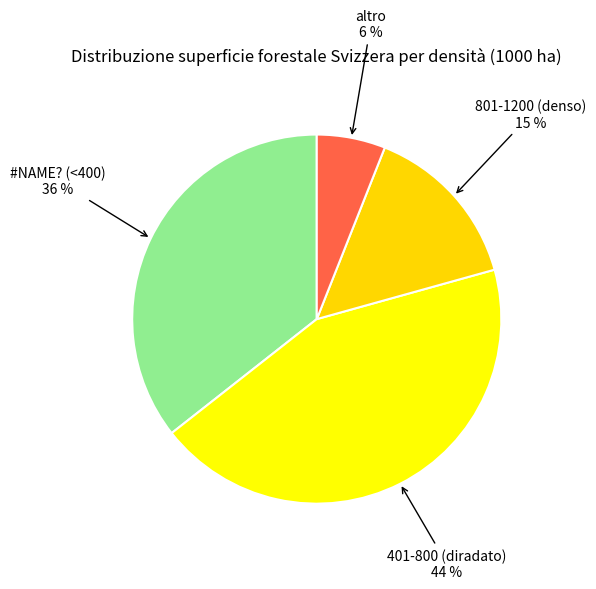

Which slice is the smallest?

altro